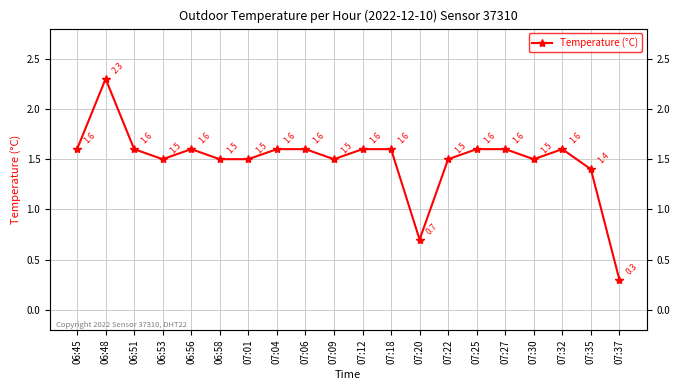

The value at 07:20 is 0.7. True or false?

True